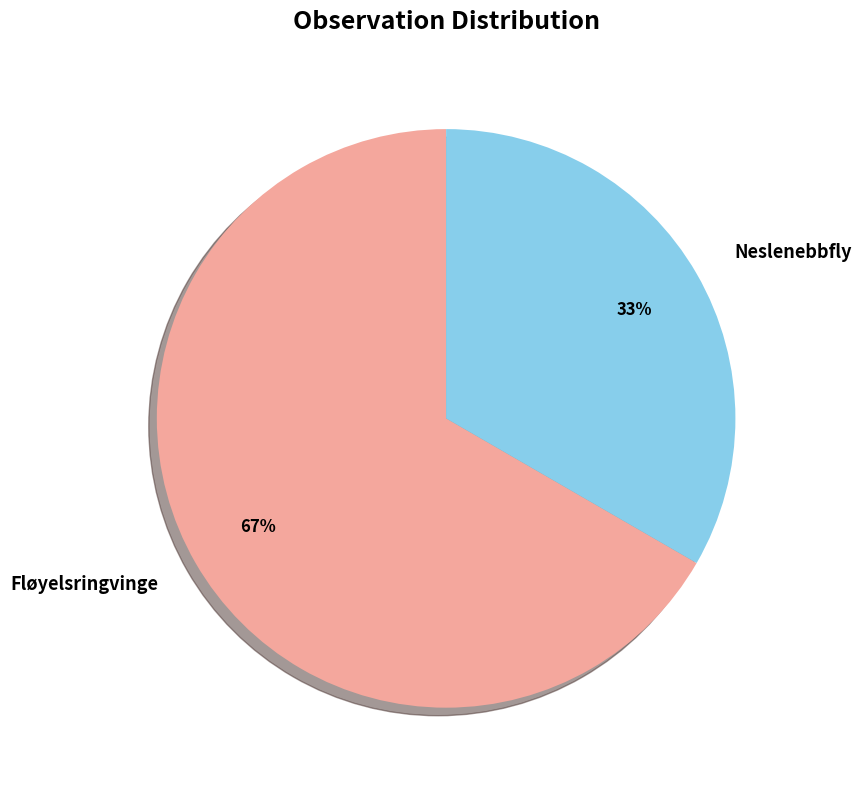

Rank the categories by value from lowest to highest.

Neslenebbfly, Fløyelsringvinge